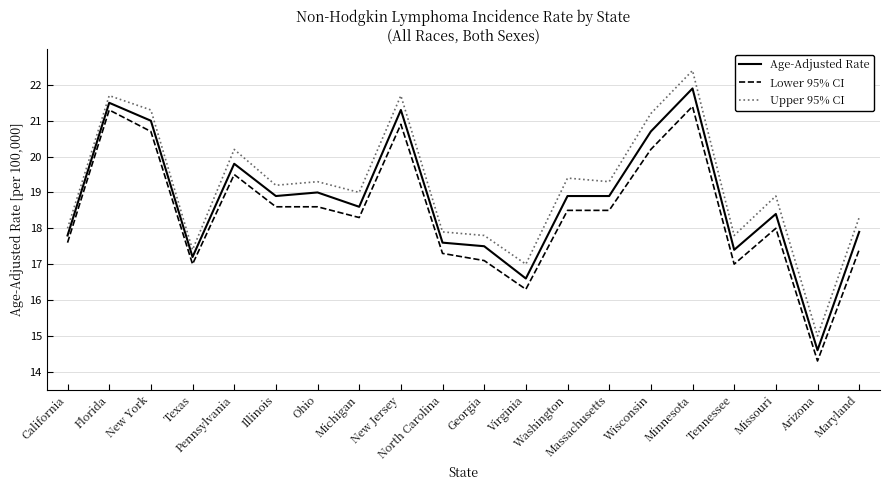

True or false: Age-Adjusted Rate has a value of 11.5 at Texas.

False